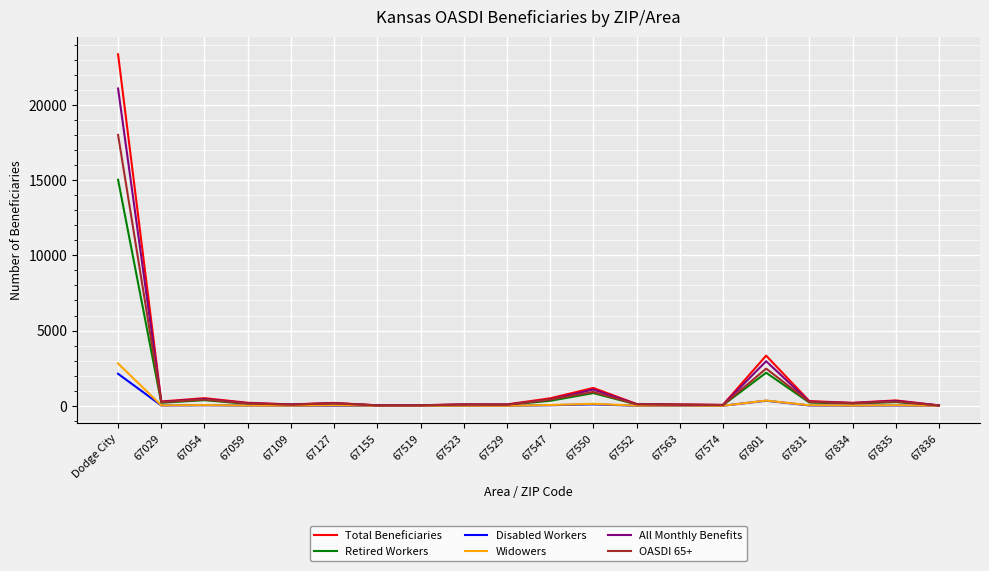

In OASDI 65+, how many points are higher than both neighbors (excluding endpoints)?

6